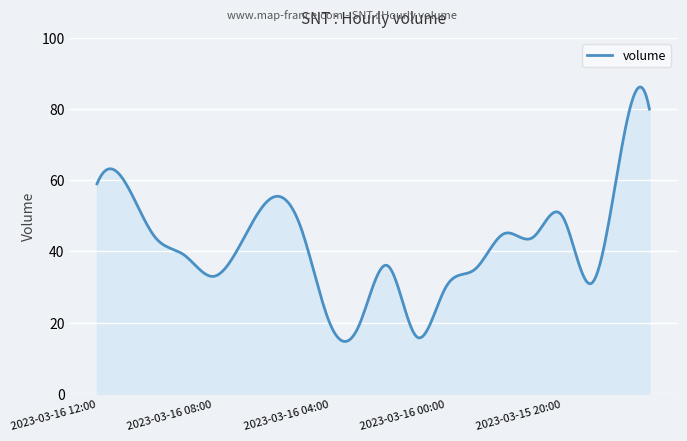

What is the difference between the maximum and minimum values?

71.5